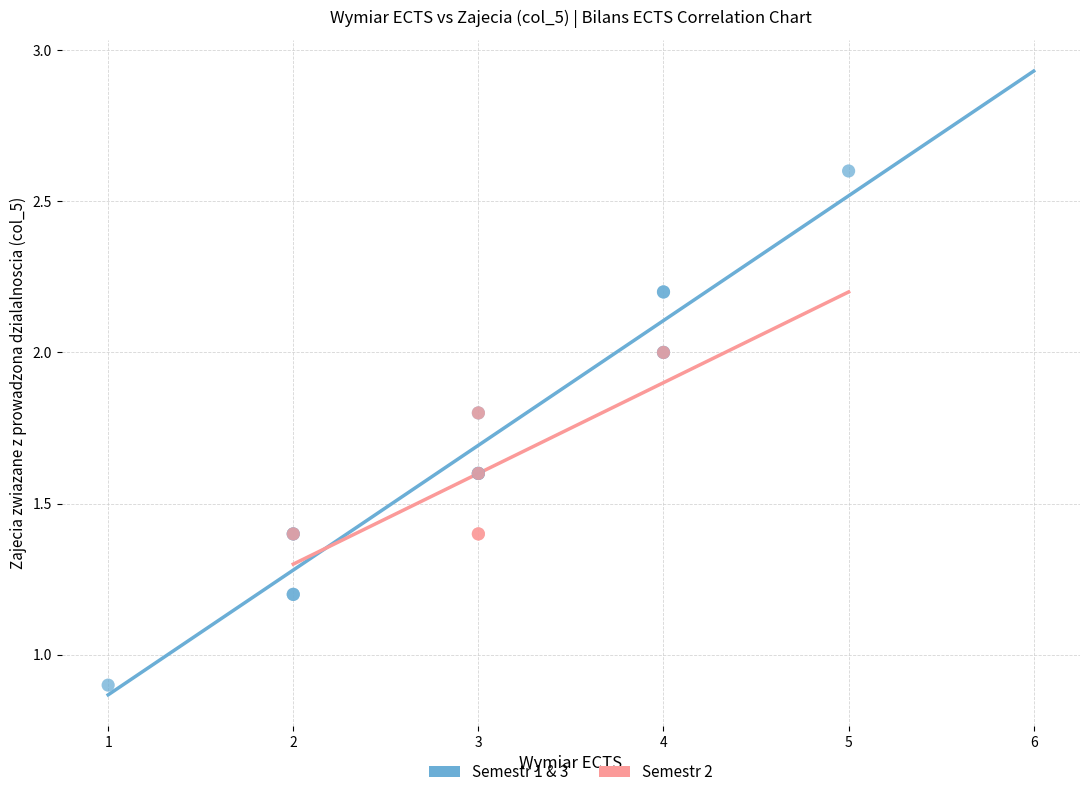

Which series contains the lowest Y value?

Semestr 1 & 3